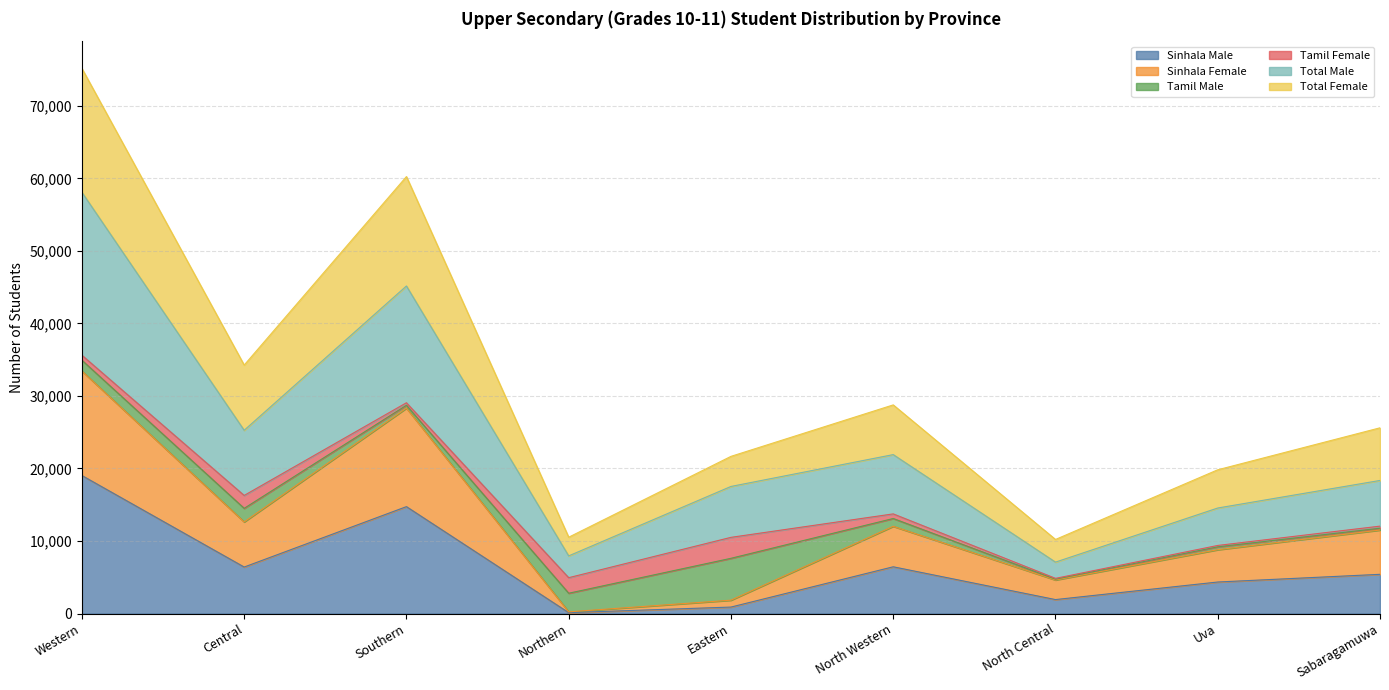

Which series has the largest total across all categories?

Total Male